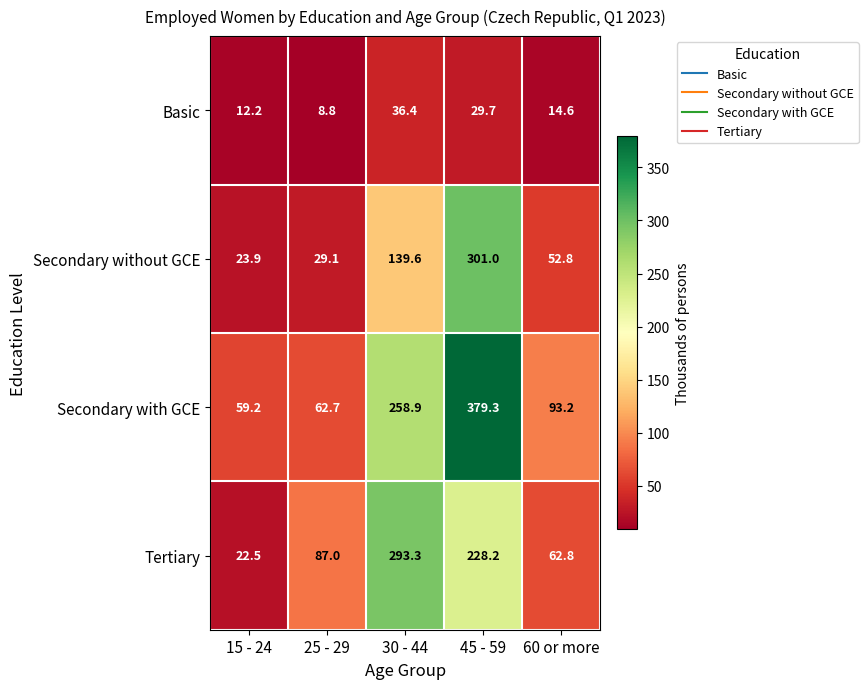

What is the lowest value of the Secondary with GCE series?

59.2